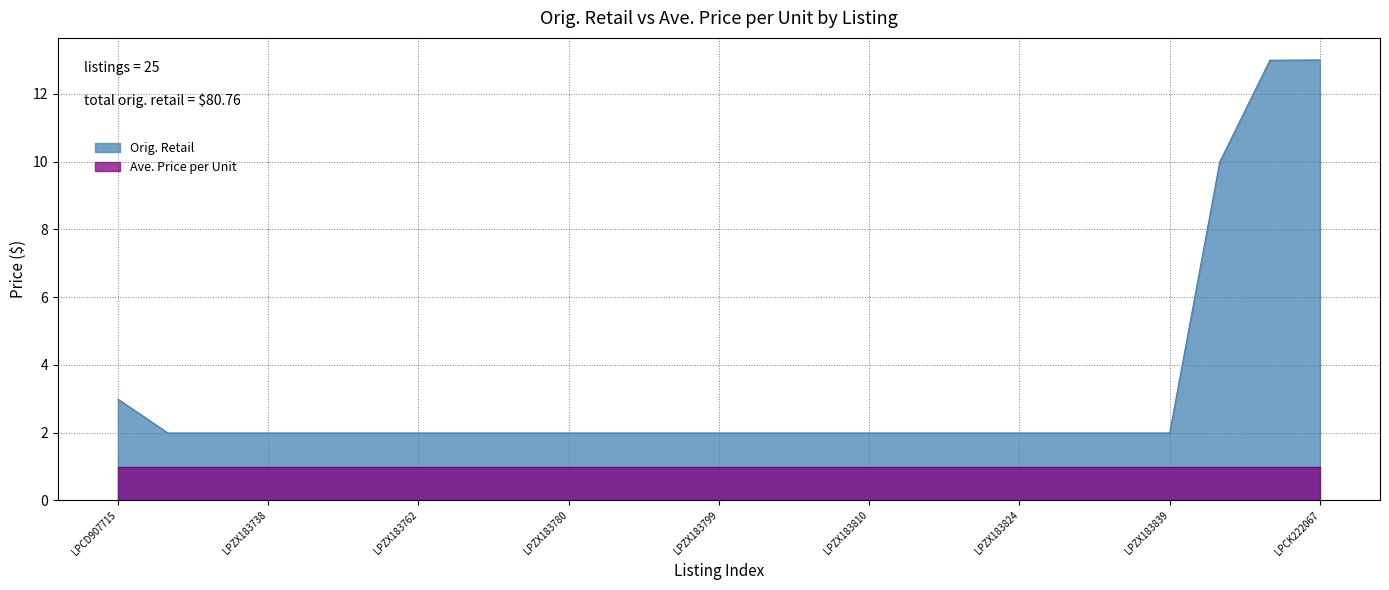

Reading right to left, extract all data points from this chart.

LPCK222067=13.0	LPBW495185=13.0	LPBW495208=10.0	LPZX183839=2.0	LPZX183833=2.0	LPZX183829=2.0	LPZX183824=2.0	LPZX183816=2.0	LPZX183815=2.0	LPZX183810=2.0	LPZX183806=2.0	LPZX183802=2.0	LPZX183799=2.0	LPZX183793=2.0	LPZX183787=2.0	LPZX183780=2.0	LPZX183774=2.0	LPZX183766=2.0	LPZX183762=2.0	LPZX183757=2.0	LPZX183748=2.0	LPZX183738=2.0	LPCD907734=2.0	LPCD907727=2.0	LPCD907715=3.0